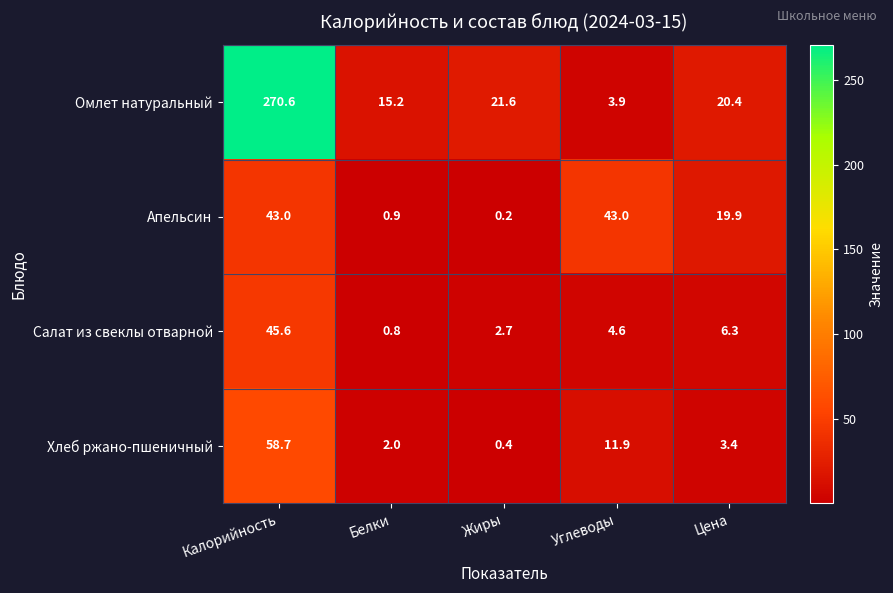

What is the maximum value for Апельсин?

43.0